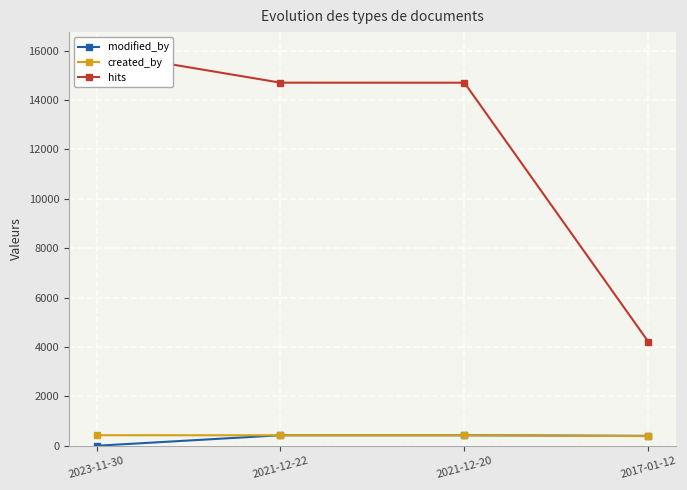

True or false: modified_by has more than 0 points higher than both neighbors.

False